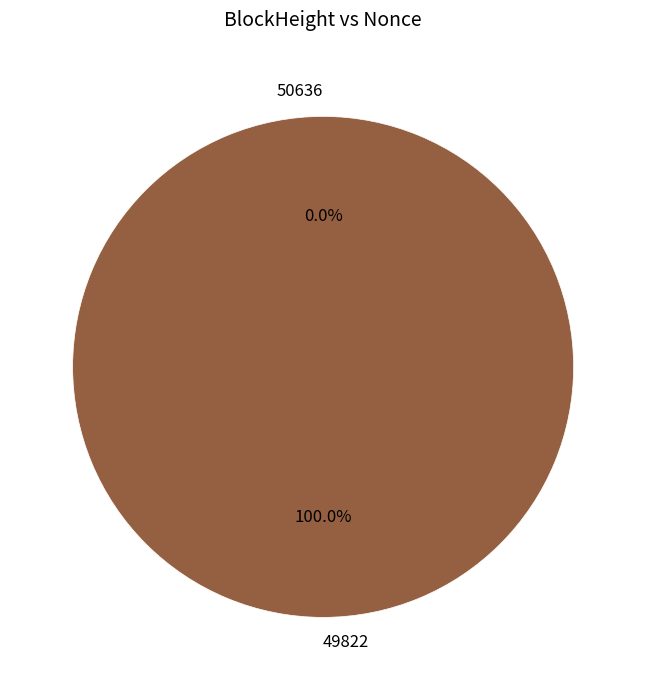

Is it true that 50636 is 8% of the pie?

False